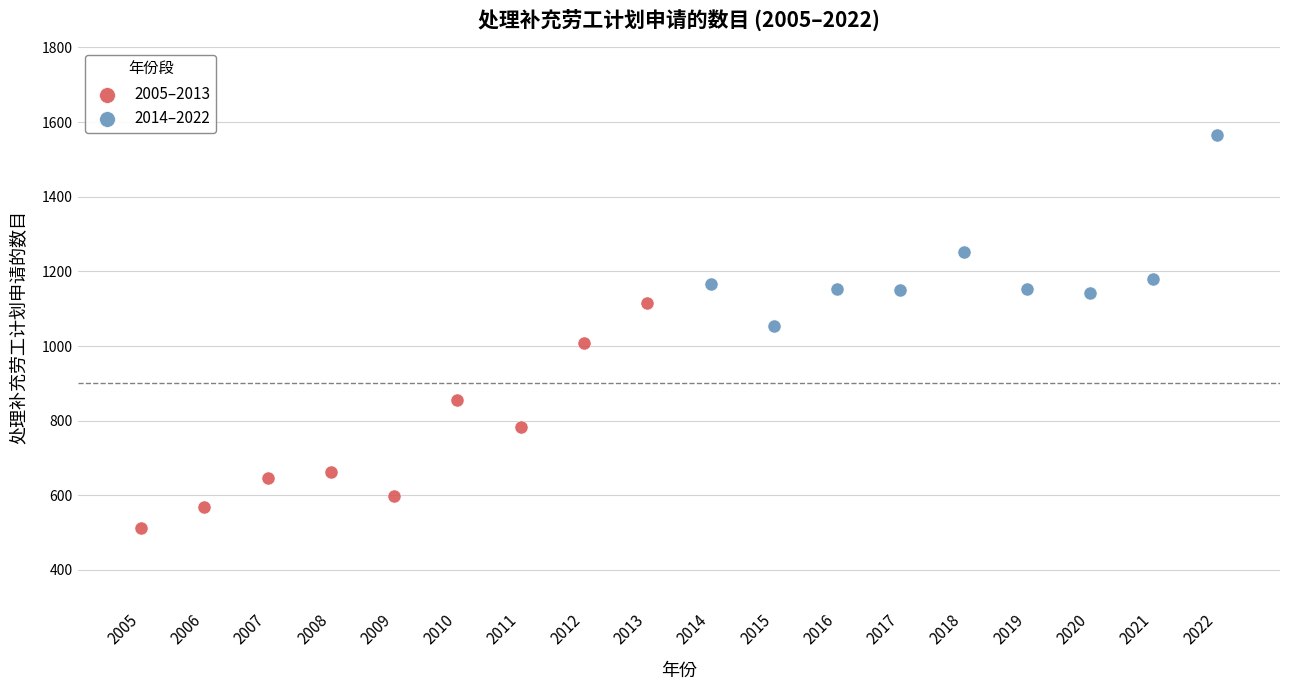

Which series has the widest spread of Y values?

2005–2013